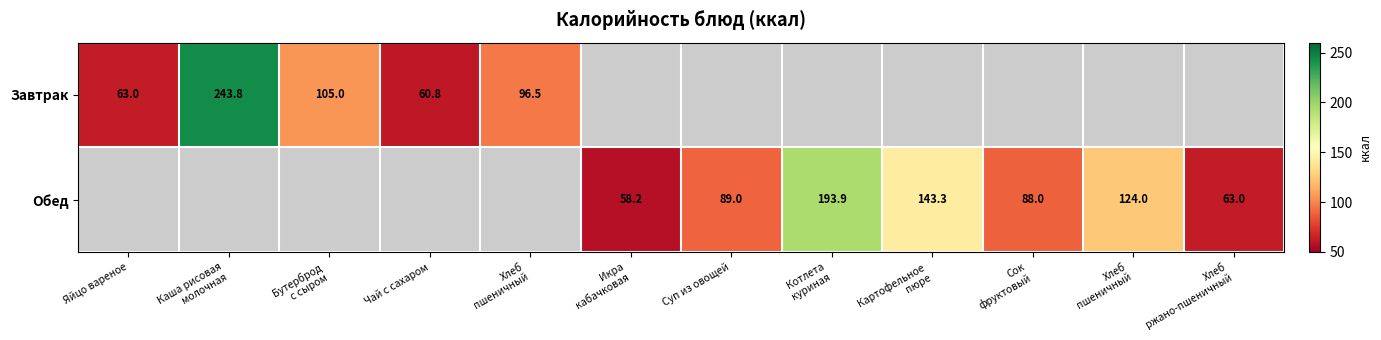

At how many categories does at least one series exceed 214?

1